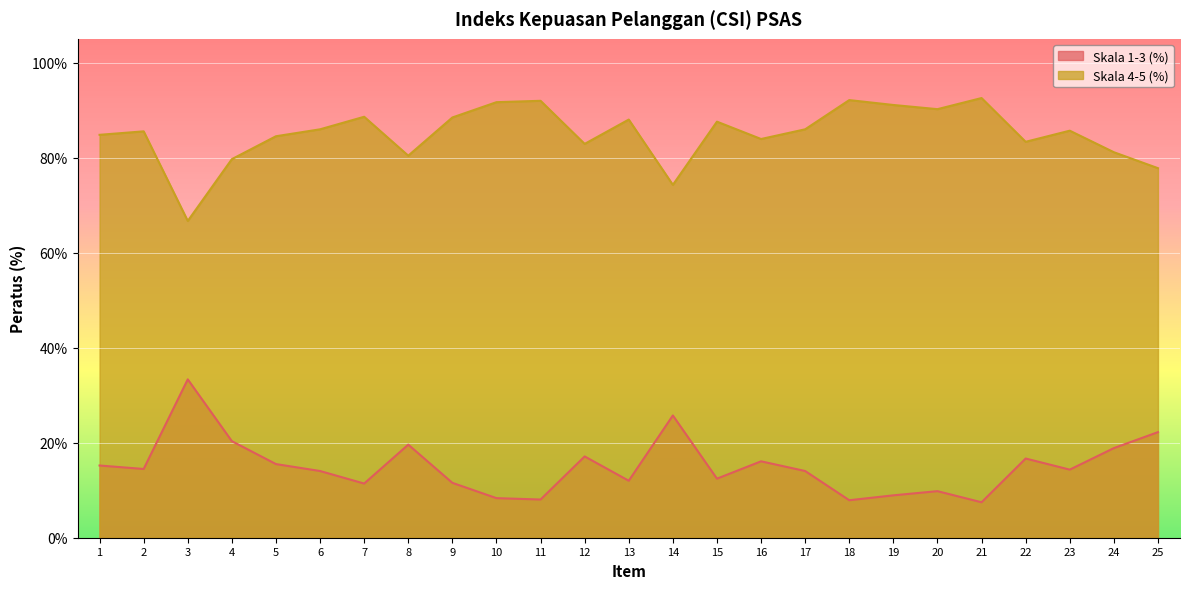

Which series has the widest spread of values?

Skala 4-5 (%)